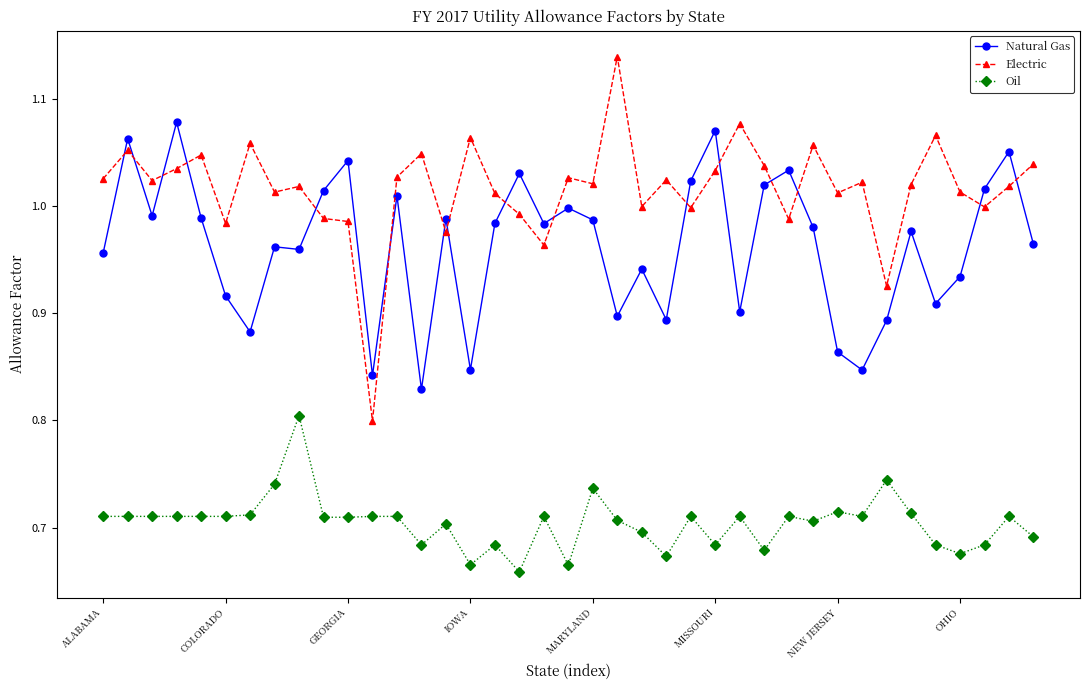

List the series in order of their peak value, lowest first.

Oil, Natural Gas, Electric